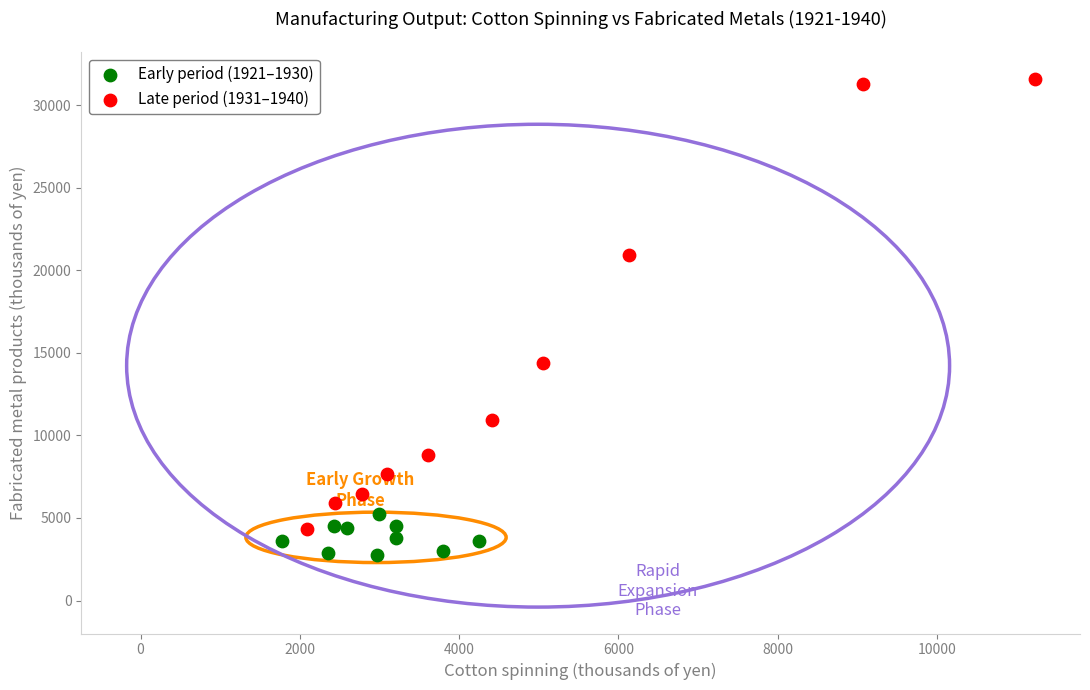

Which series has the widest spread of Y values?

Late period (1931–1940)